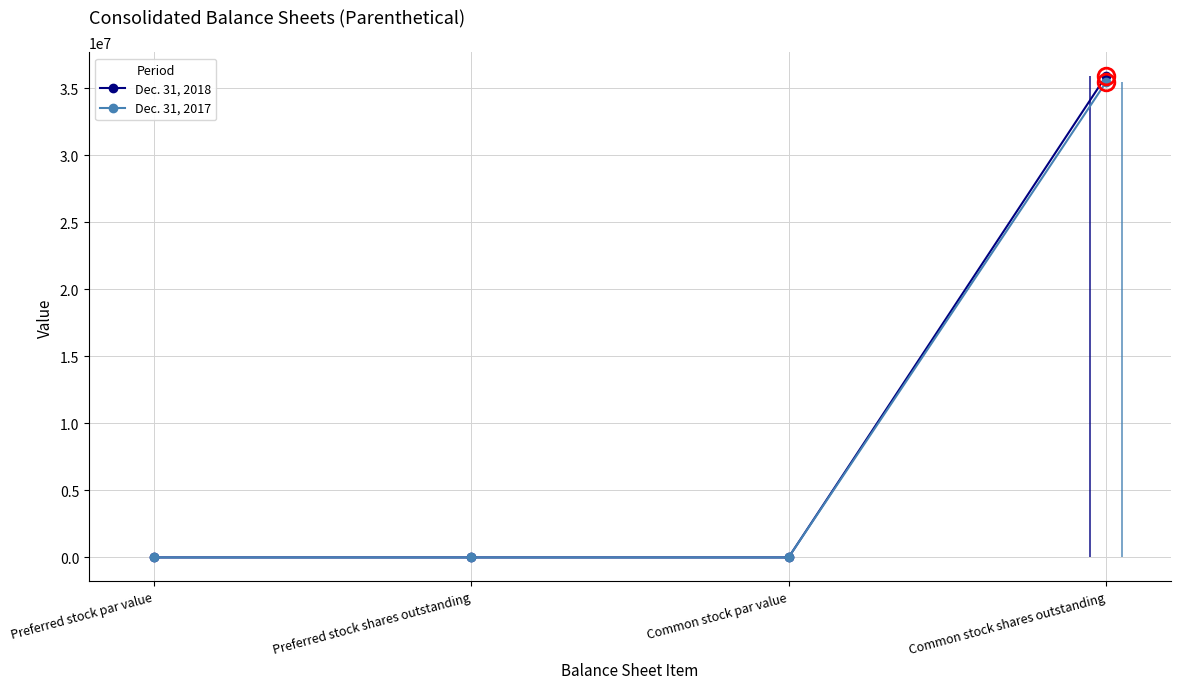

True or false: Dec. 31, 2017 and Dec. 31, 2018 intersect in this chart.

False